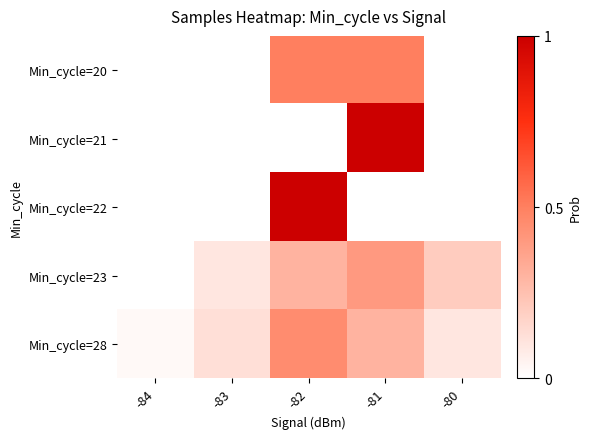

Between -82 and -84, which is larger?

-82